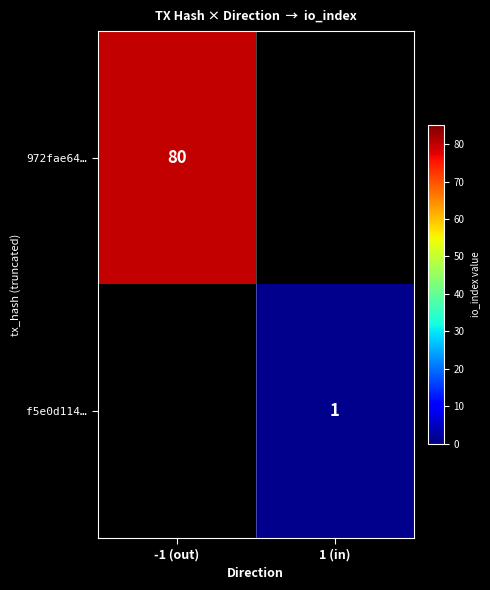

True or false: f5e0d114… has a value of 1 at 1 (in).

True